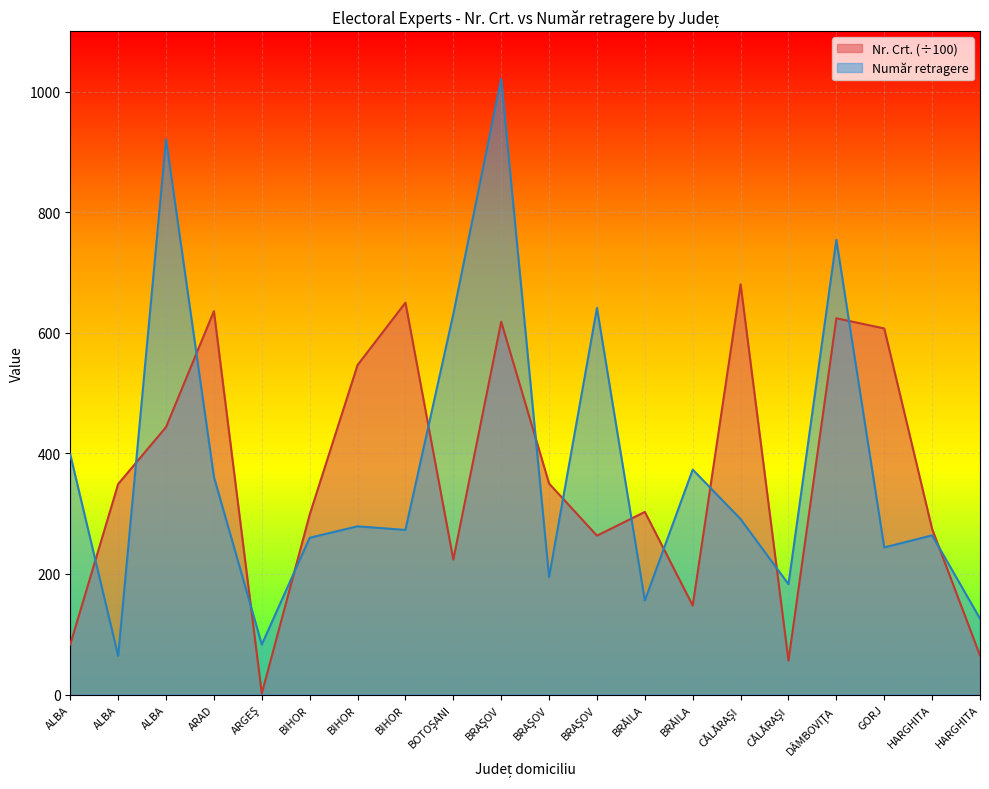

Where is the first local maximum for Nr. Crt.?

ARAD